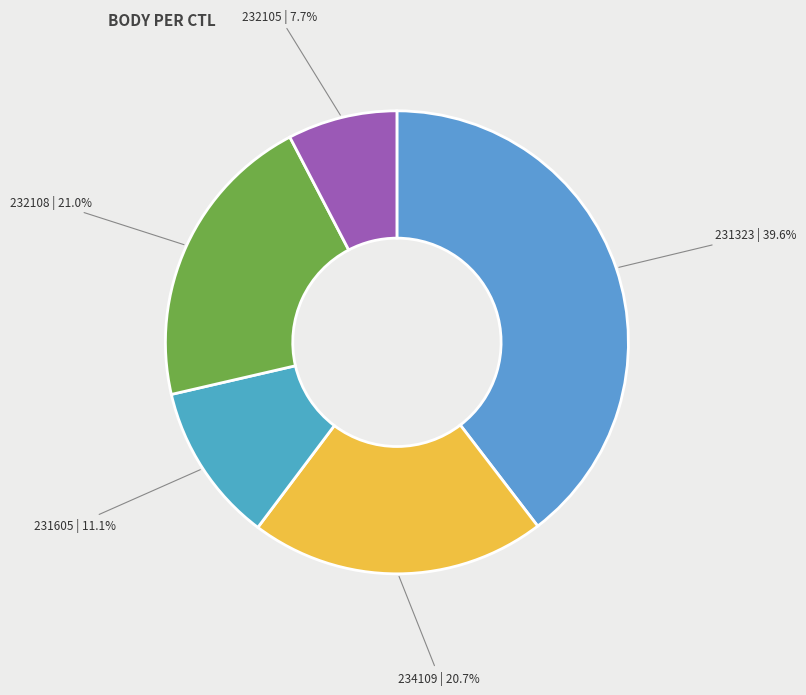

Is it true that 234109 is 14% of the pie?

False